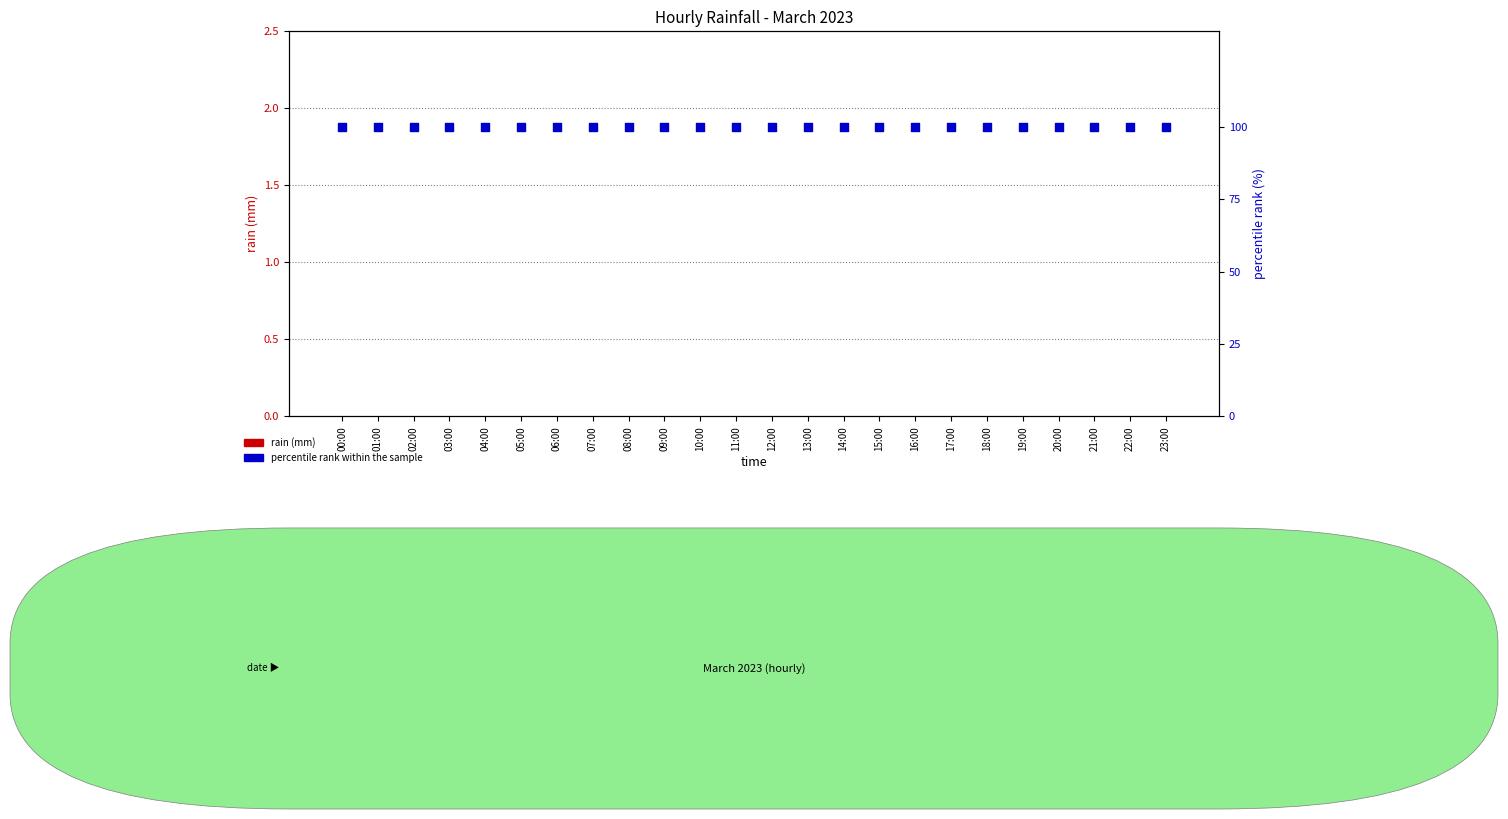

Which series has the largest total across all categories?

percentile rank within the sample